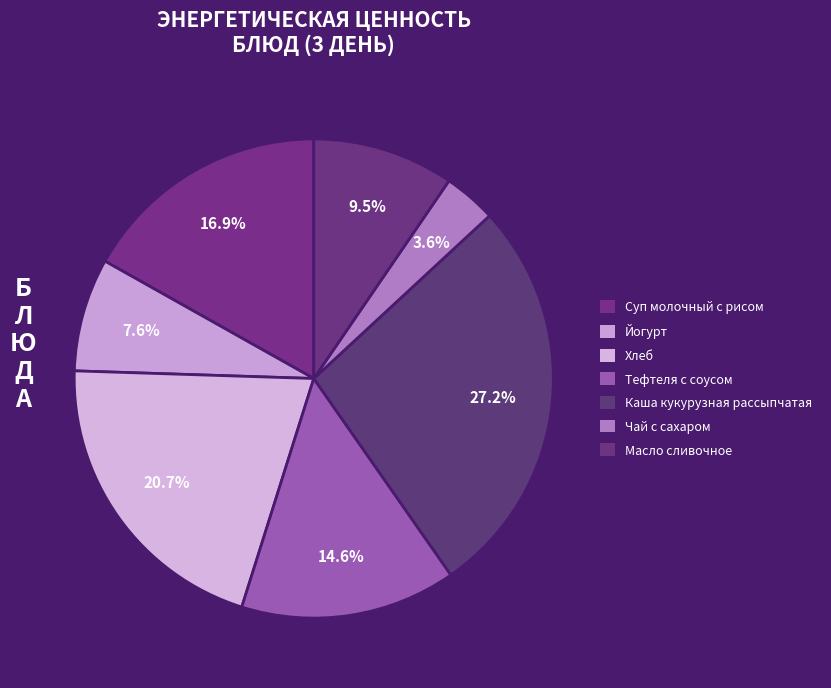

Does Йогурт represent more than half of the total?

No